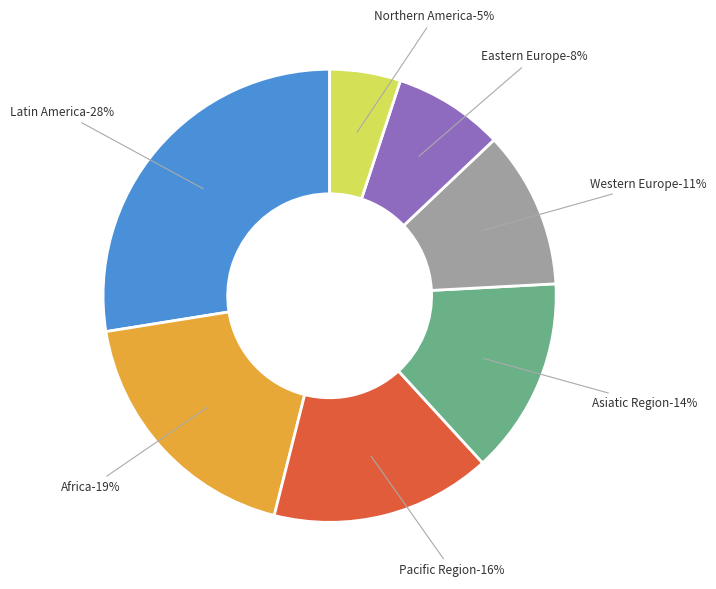

Is Western Europe the majority of the pie?

No